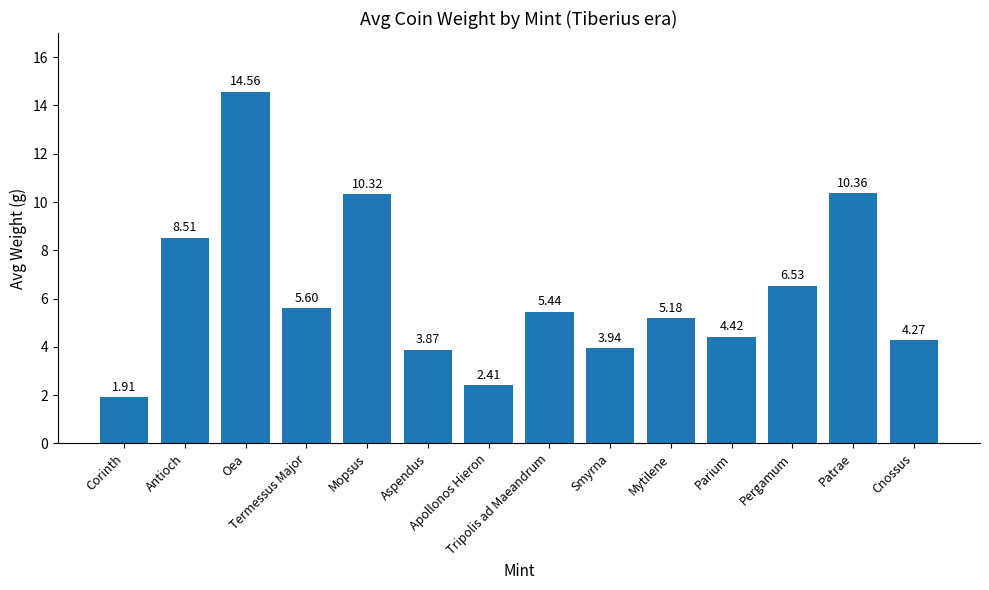

Rank the categories by value from highest to lowest.

Oea, Patrae, Mopsus, Antioch, Pergamum, Termessus Major, Tripolis ad Maeandrum, Mytilene, Parium, Cnossus, Smyrna, Aspendus, Apollonos Hieron, Corinth